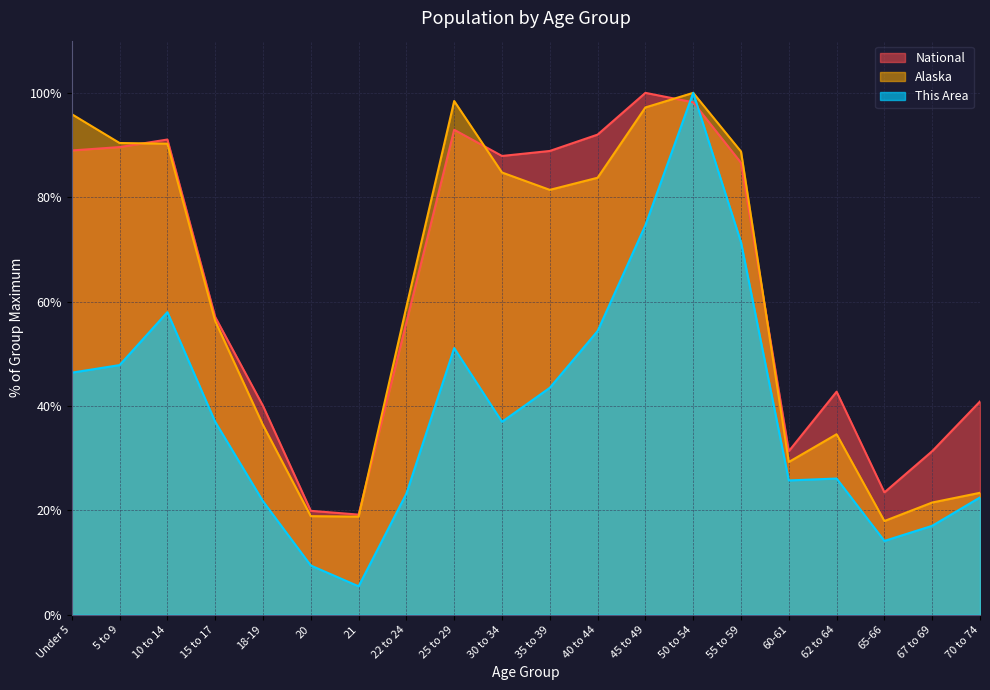

What is the minimum value shown in the chart?

5.4